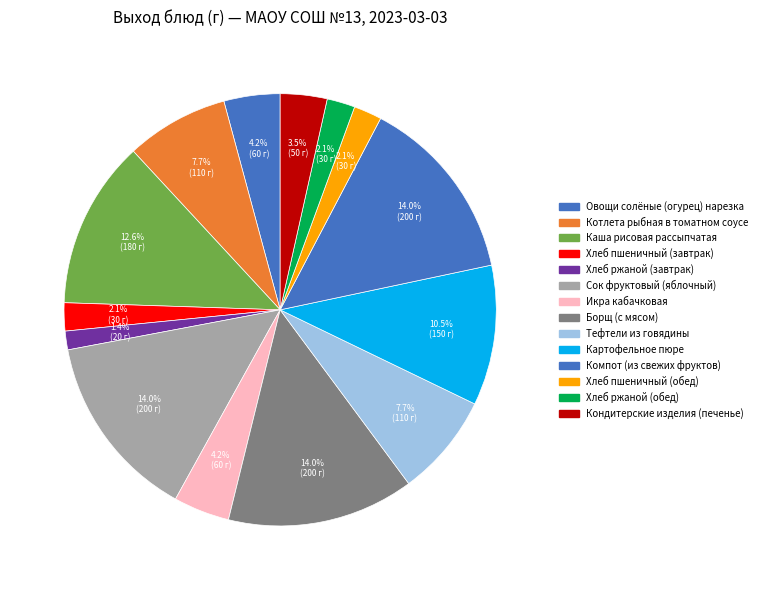

Rank the categories by value from highest to lowest.

Сок фруктовый (яблочный), Борщ (с мясом), Компот (из свежих фруктов), Каша рисовая рассыпчатая, Картофельное пюре, Котлета рыбная в томатном соусе, Тефтели из говядины, Овощи солёные (огурец) нарезка, Икра кабачковая, Кондитерские изделия (печенье), Хлеб пшеничный (завтрак), Хлеб пшеничный (обед), Хлеб ржаной (обед), Хлеб ржаной (завтрак)